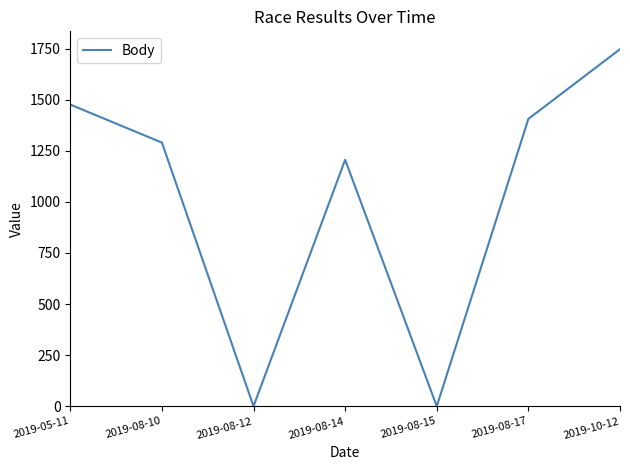

True or false: the data has more than 1 interior local peaks.

False